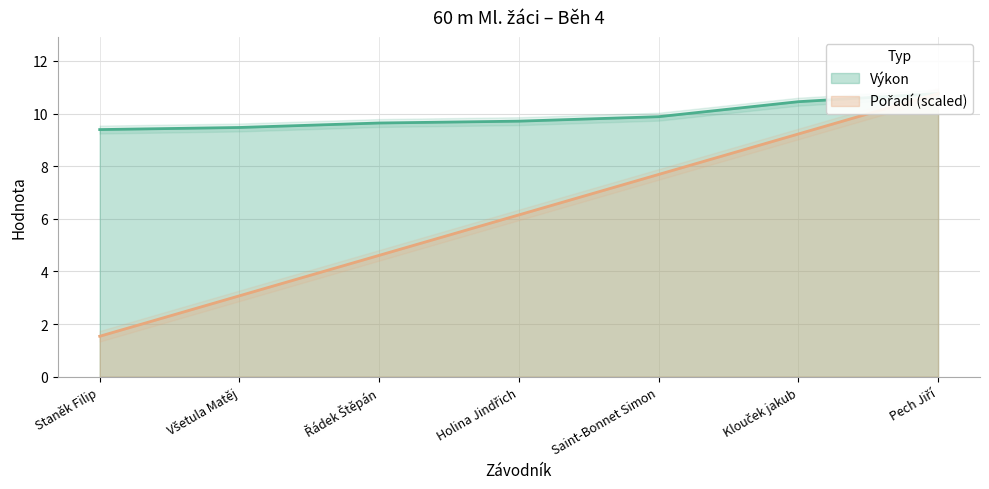

What is the difference between the maximum and minimum values in the Pořadí series?

9.2